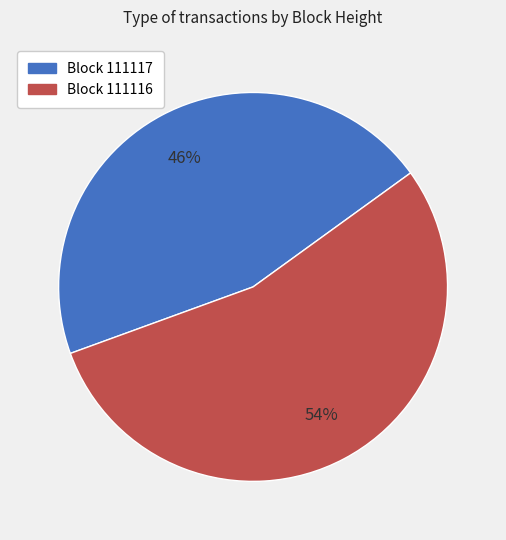

To the nearest percent, what is the average slice percentage?

50%